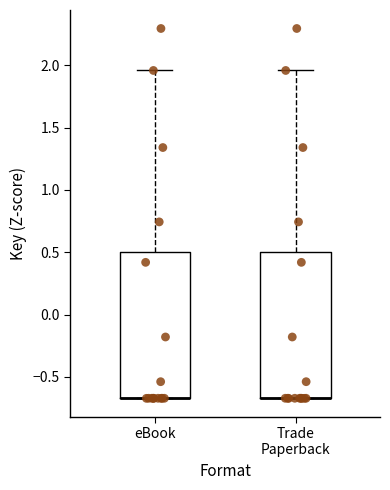

Reading left to right, transcribe this box plot: for each box, give where its median line is, the range the box spans, and where its two whiskers end, as read against the y-axis. The values are not printed on the chart, so give them approximately, as read against the axis.

eBook: median -0.65 (drawn on the box's lower edge), box -0.65 to 0.50, whiskers -0.65 to 1.95
Trade Paperback: median -0.65 (drawn on the box's lower edge), box -0.65 to 0.50, whiskers -0.65 to 1.95